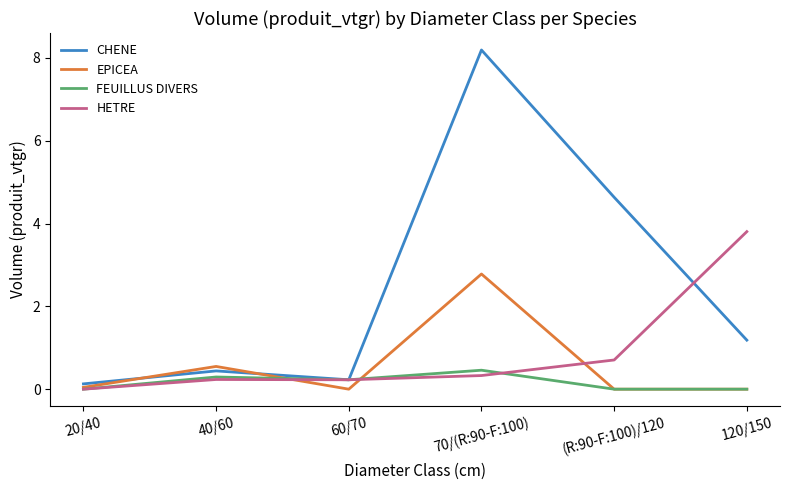

What is the maximum value shown in the chart?

8.2